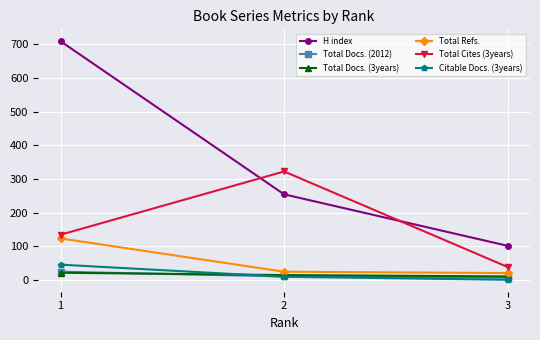

The value of Total Docs. (3years) at 1 is 21. True or false?

True